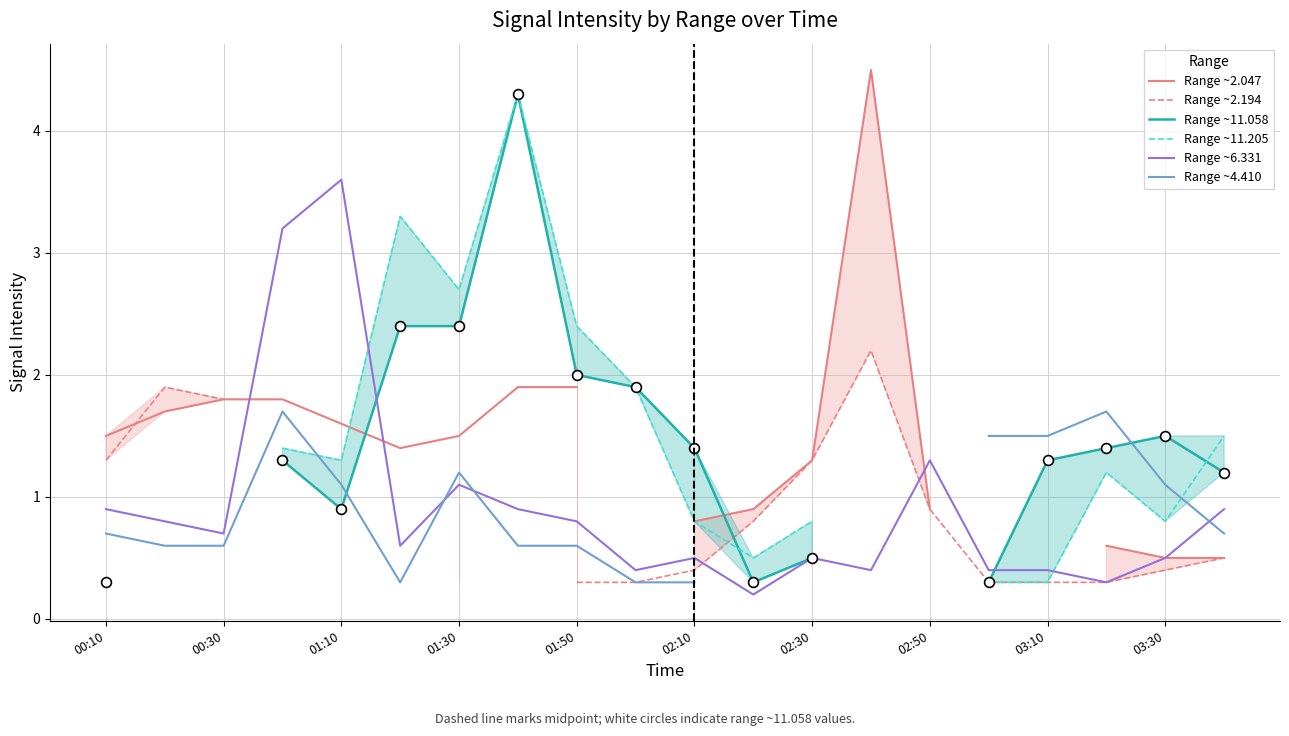

Which series contains the lowest Y value?

Range ~6.331